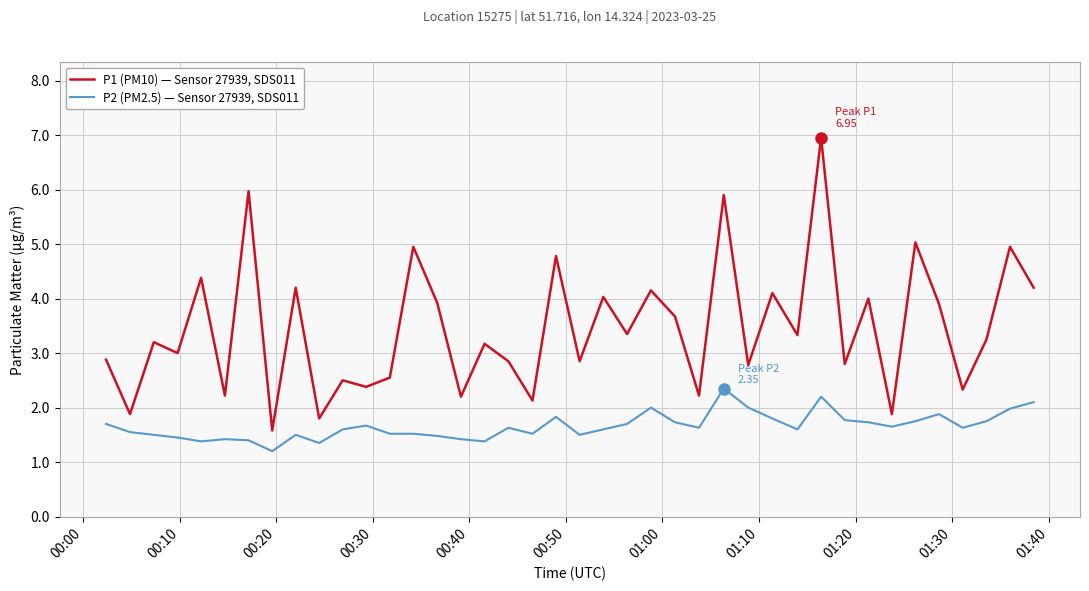

Which series has the largest total across all categories?

P1 (PM10) — Sensor 27939, SDS011